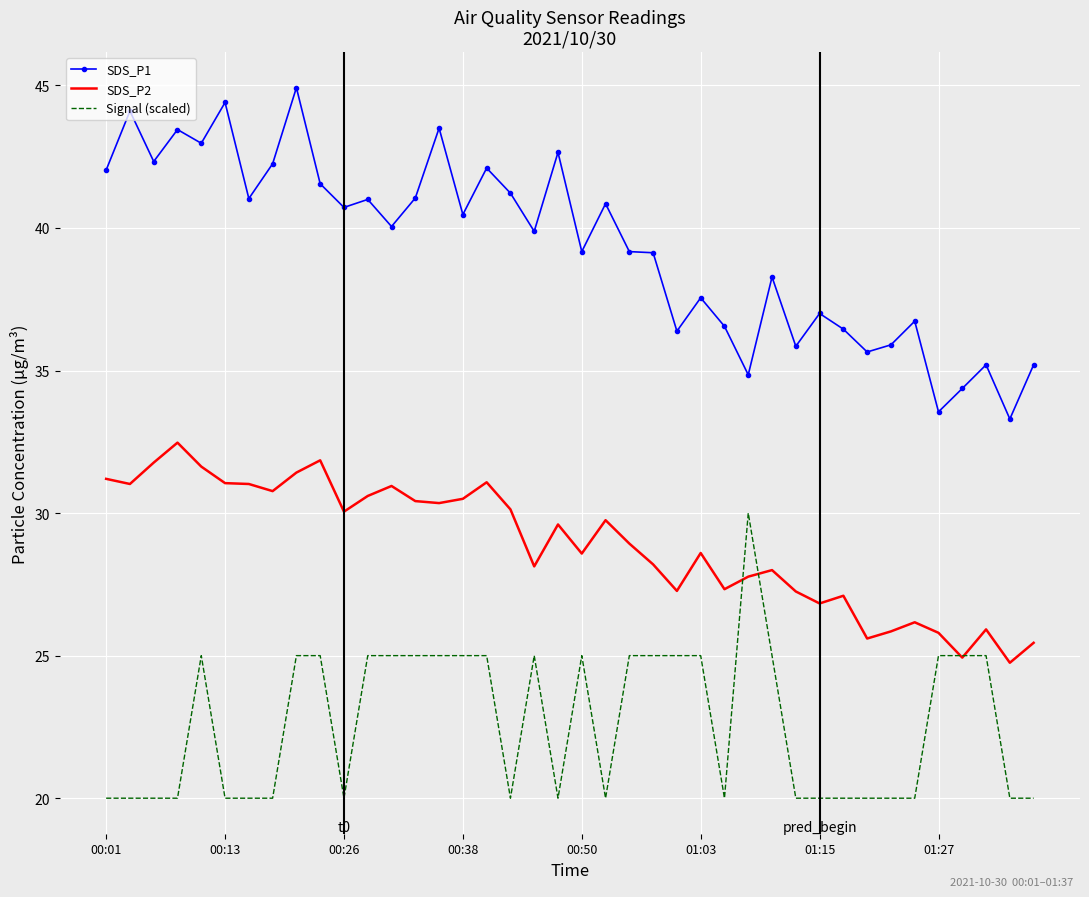

What is the lowest value of the SDS_P1 series?

33.3